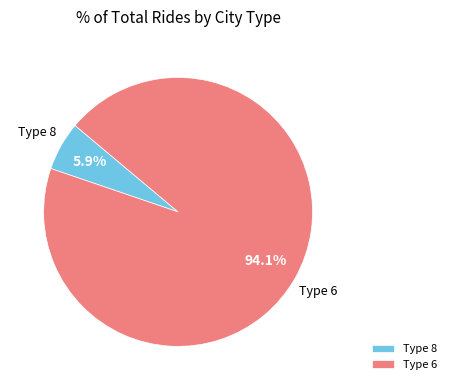

Which slice is the smallest?

Type 8